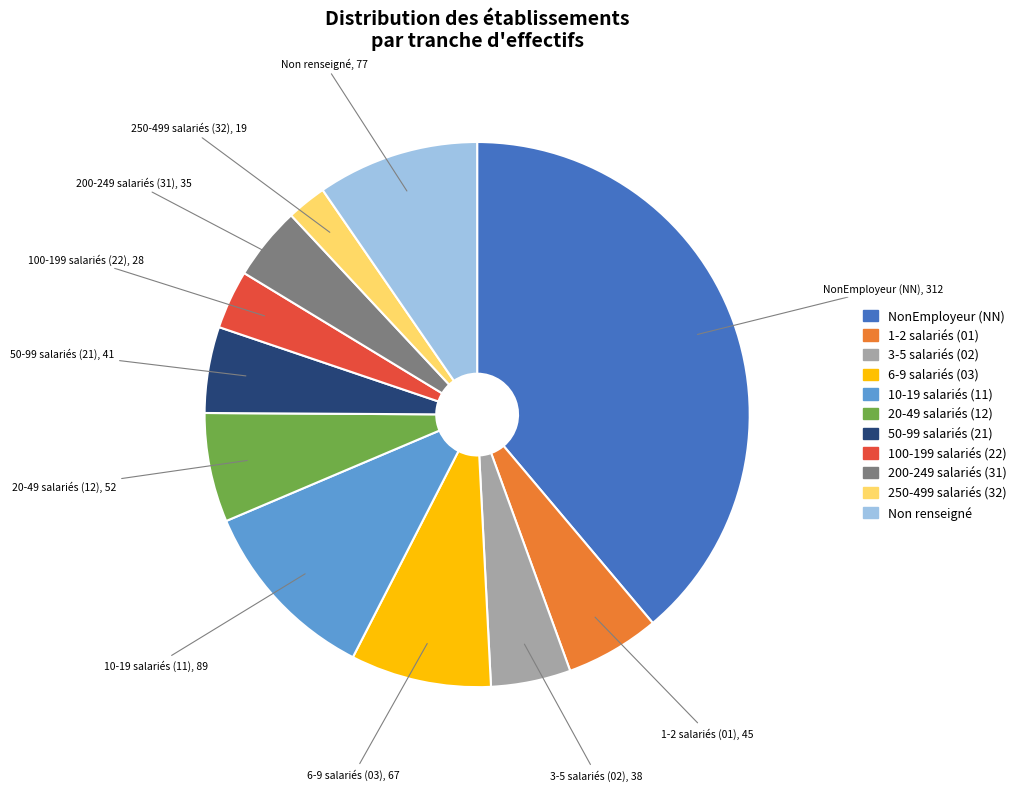

Is there any slice that represents more than half of the pie?

No